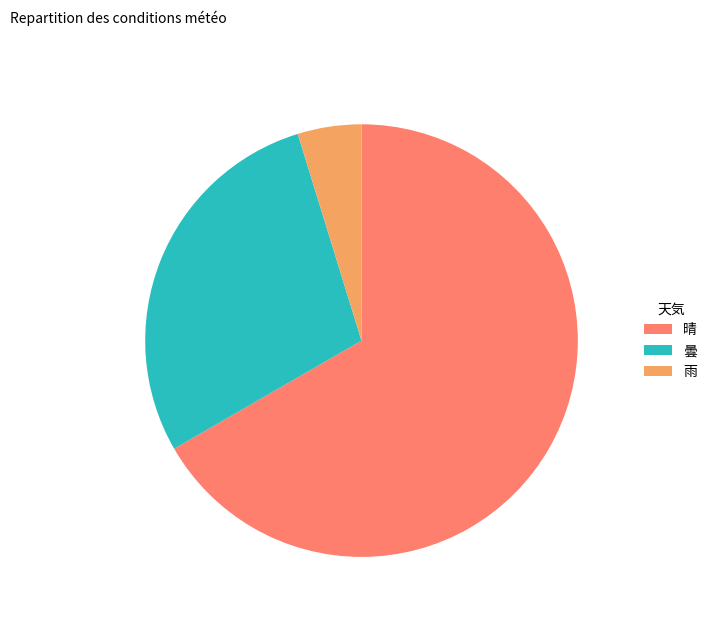

Count the number of slices in the pie.

3